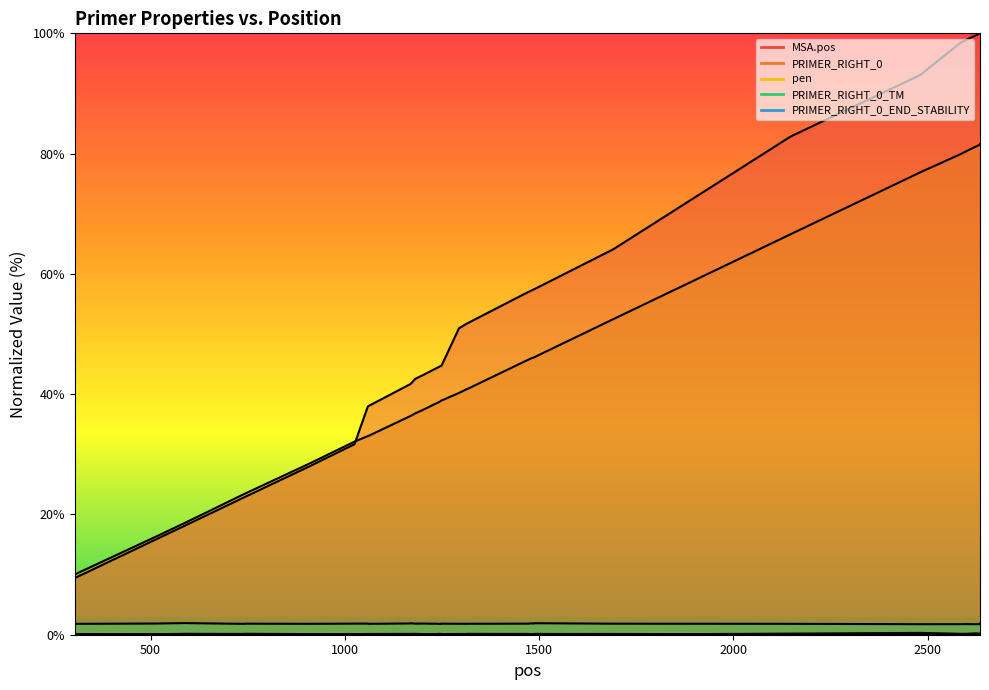

True or false: PRIMER_RIGHT_0_END_STABILITY and MSA.pos cross at least once.

False